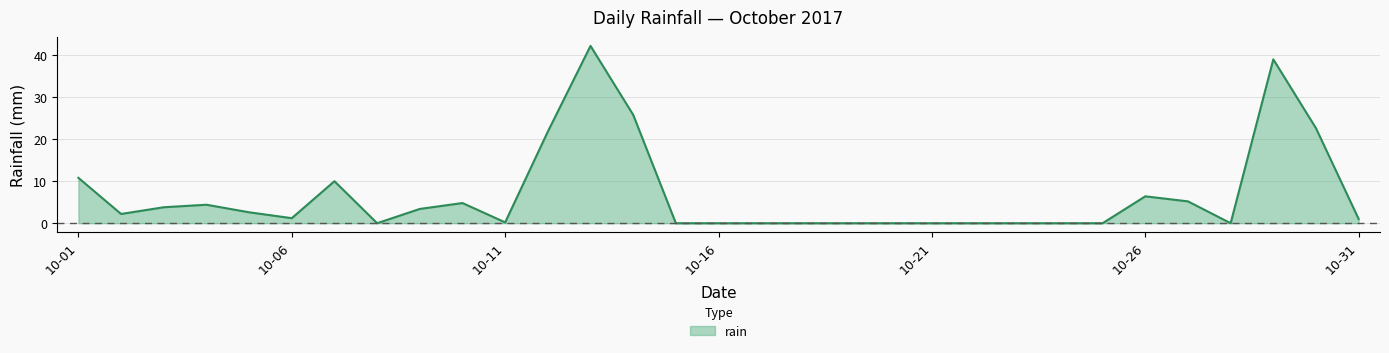

How many lines are shown in the chart?

1